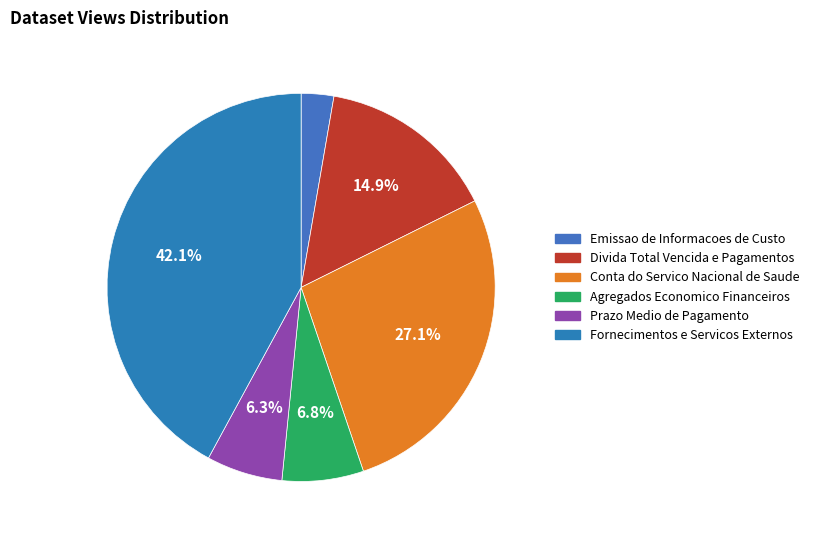

What is the largest slice in the pie chart?

Fornecimentos e Servicos Externos